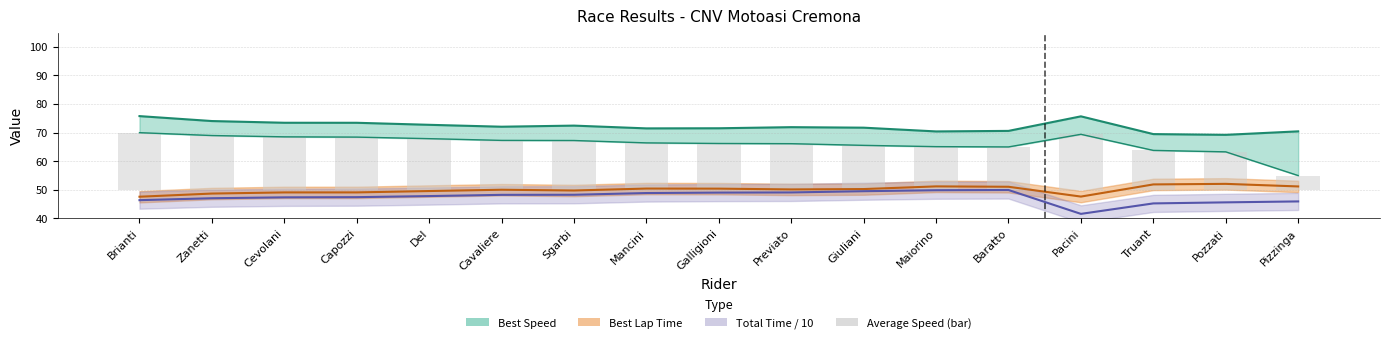

True or false: the data shows 8.4 at Baratto.

False